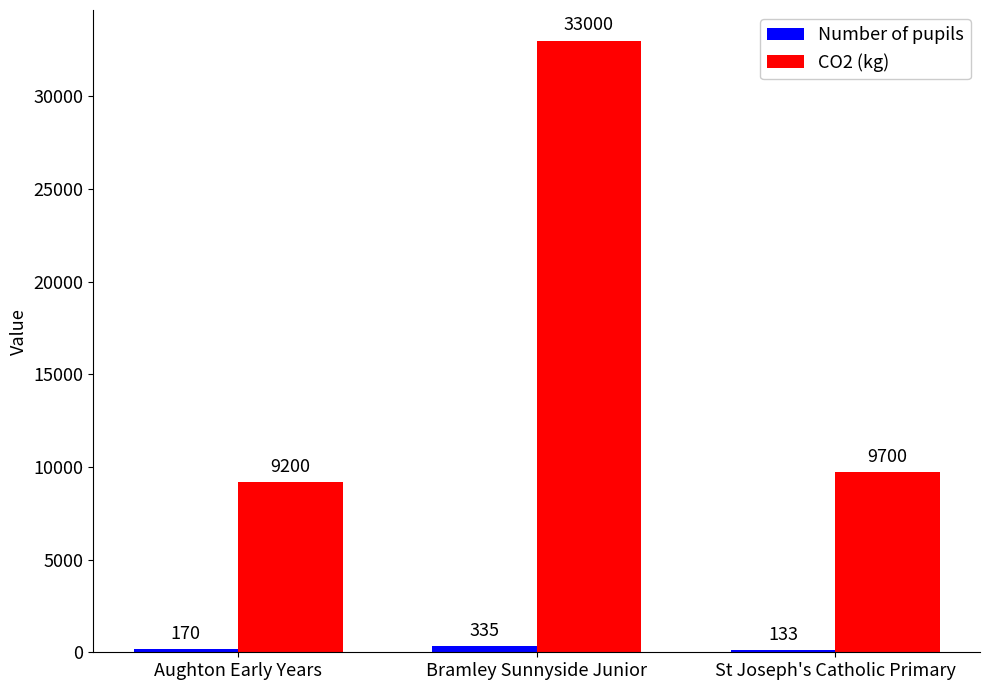

List the labels in order of CO2 (kg) value, smallest first.

Aughton Early Years, St Joseph's Catholic Primary, Bramley Sunnyside Junior